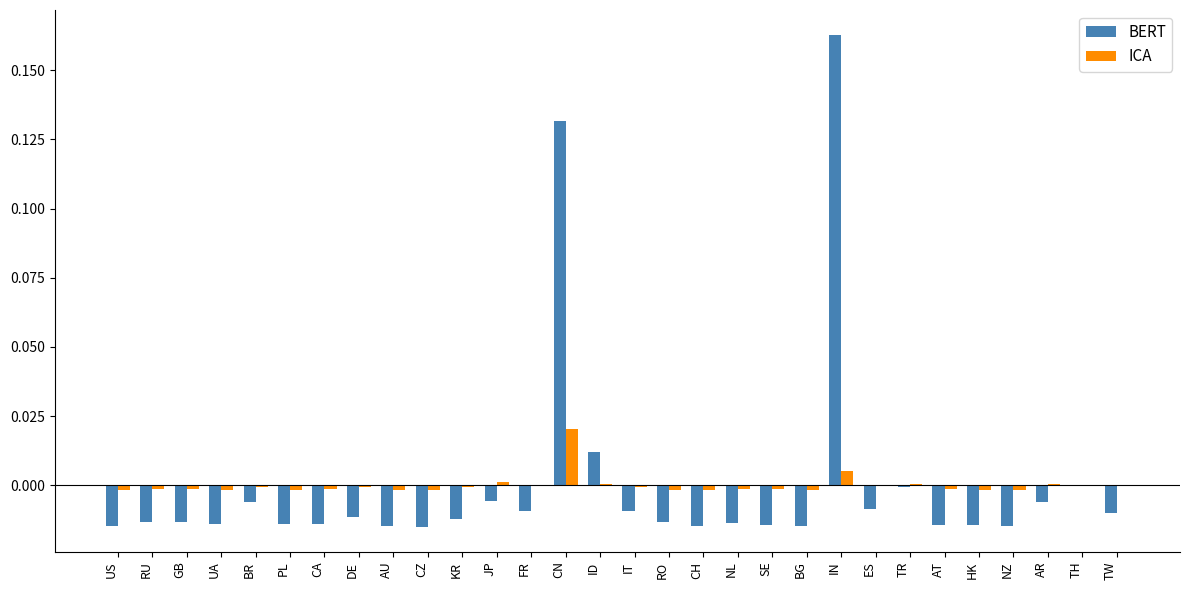

Are the bars horizontal?

No